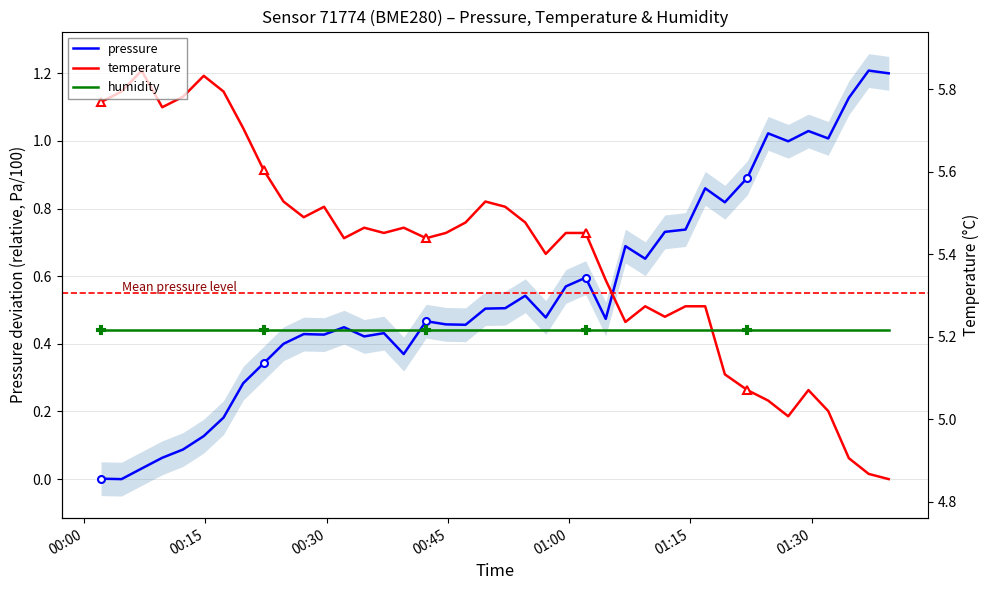

What is the maximum value shown in the chart?

1.2